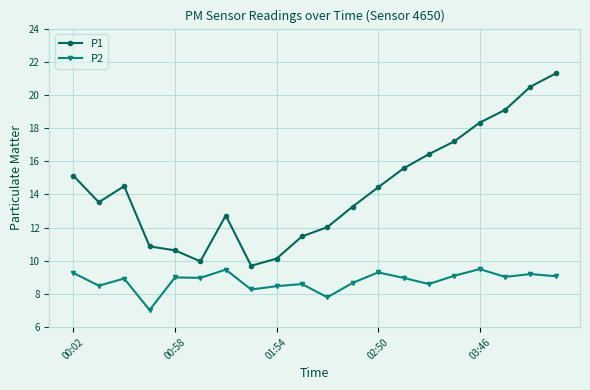

Which series has the largest range (max minus min)?

P1